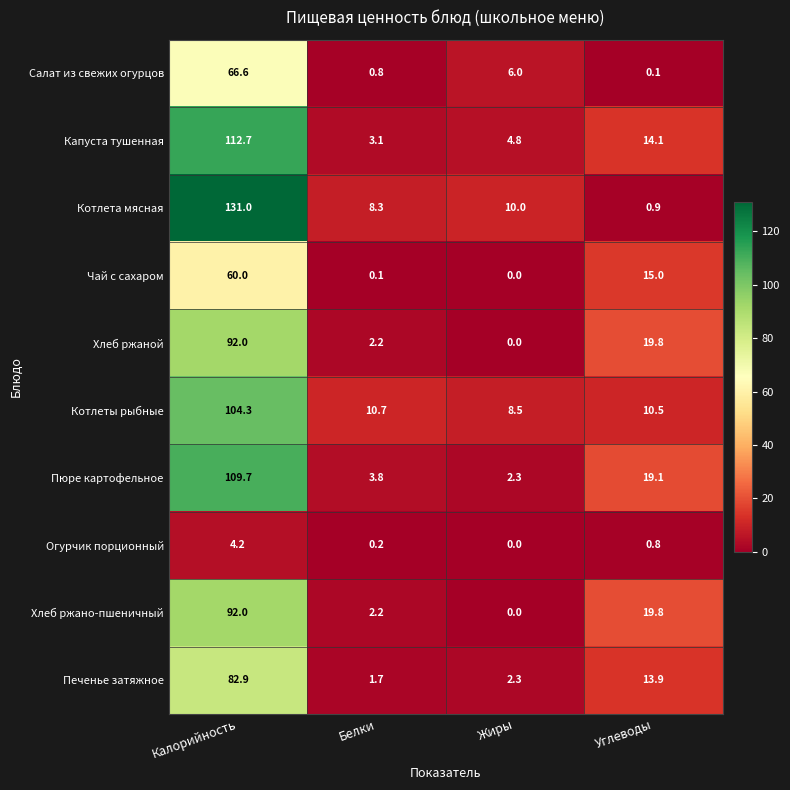

How many values in the Чай с сахаром series are below 15?

2